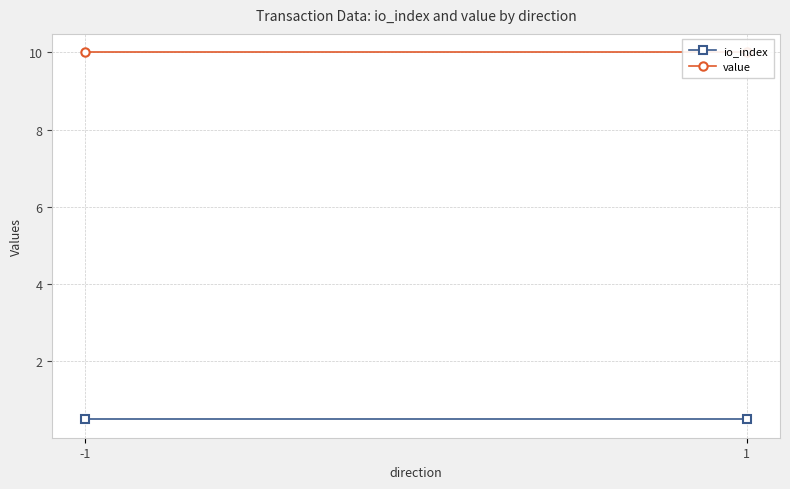

At which category does the chart reach its minimum across all series?

-1